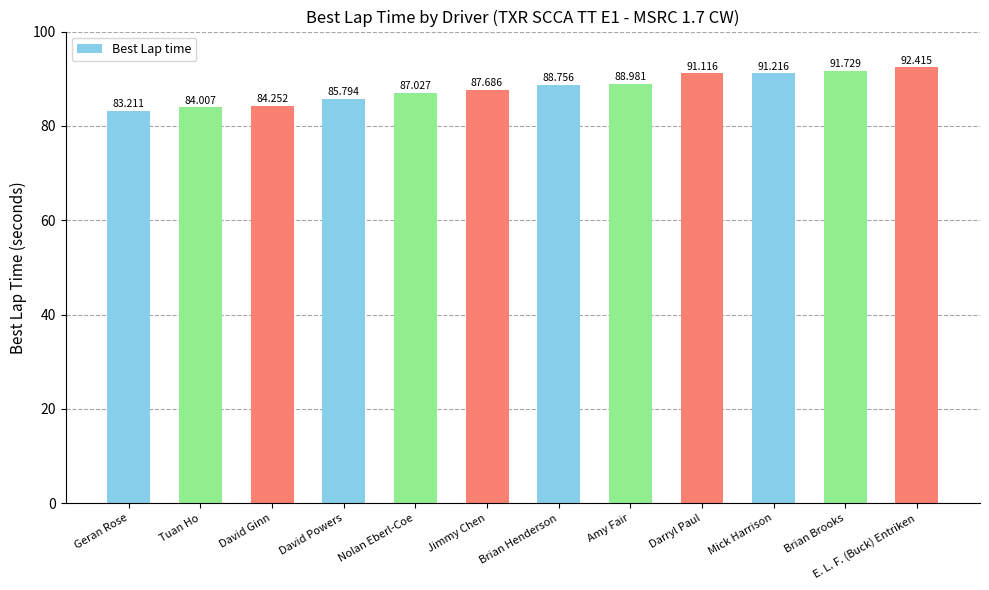

What is the sum of all values?

1056.2